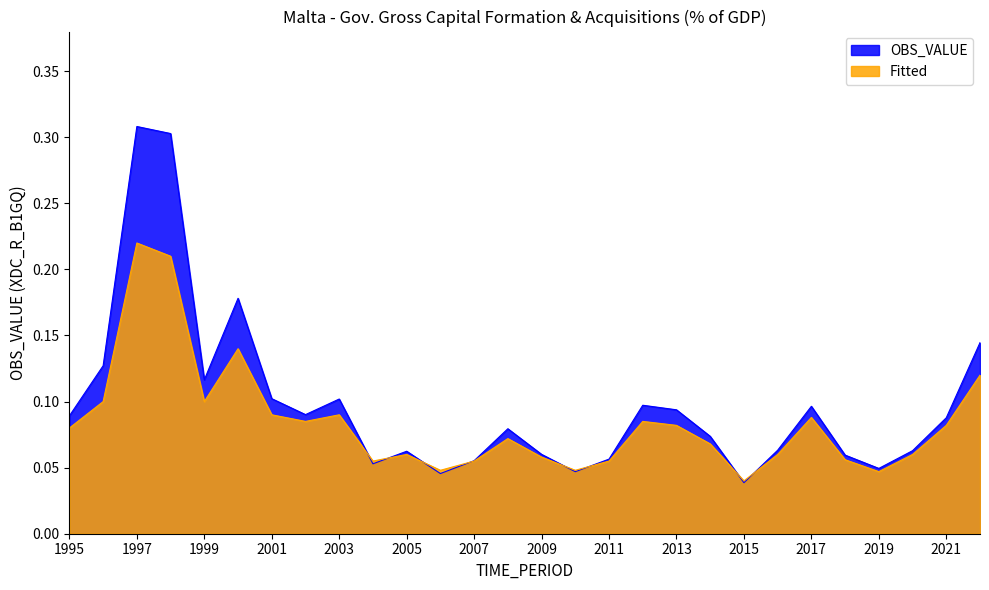

What are all the series names shown in the legend?

OBS_VALUE, Fitted